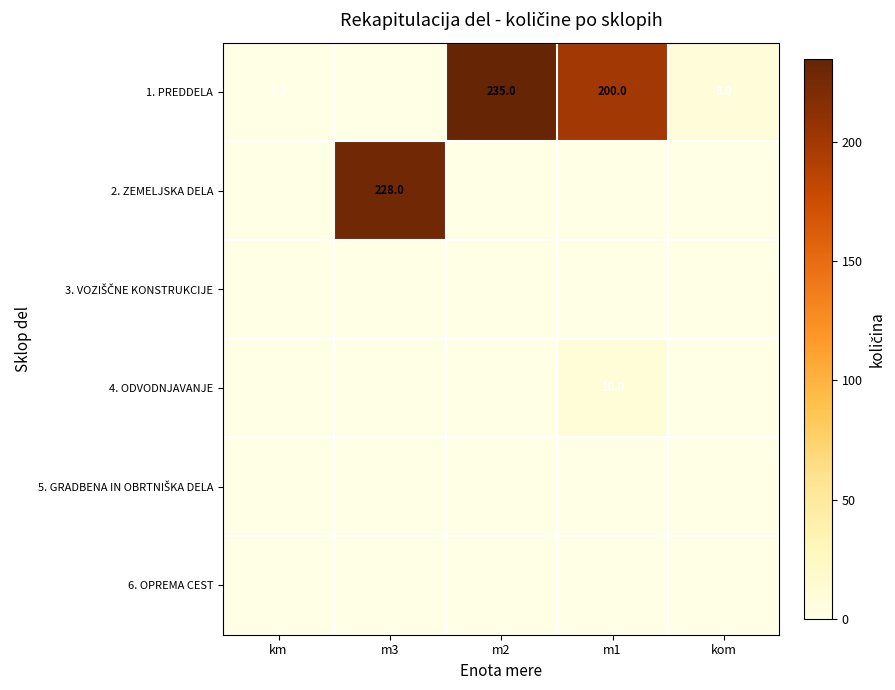

The 1. PREDDELA series shows 8.0 at kom. True or false?

True